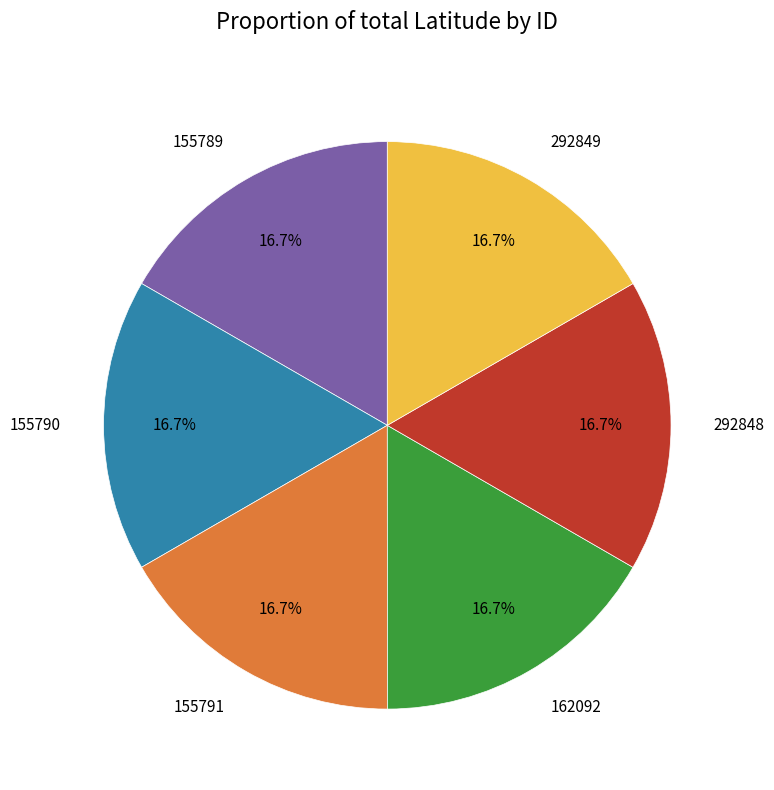

Is there any slice that represents more than half of the pie?

No